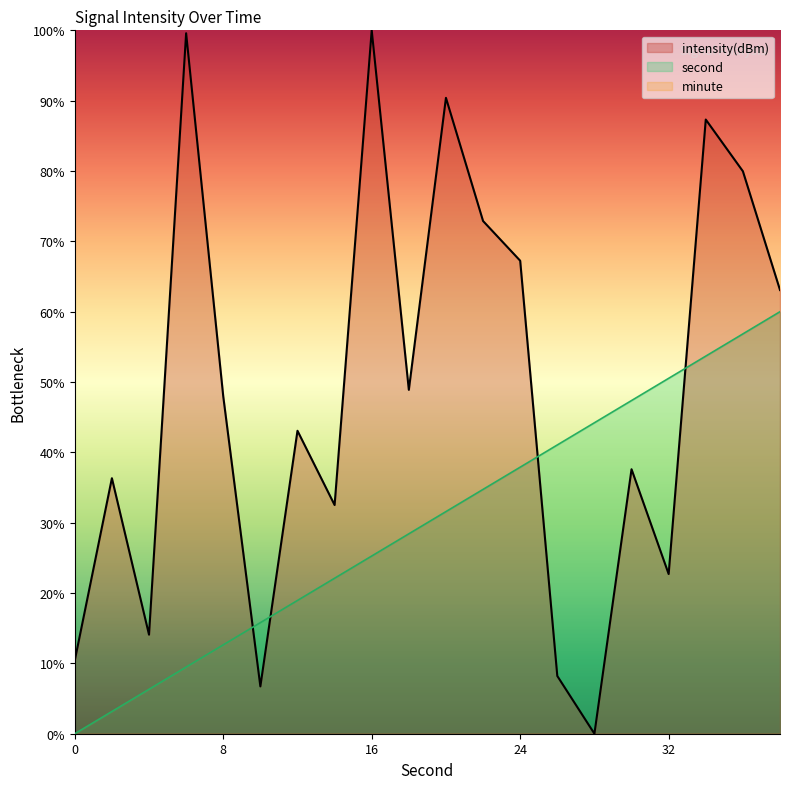

Rank the series at 36 from lowest to highest value.

second_scaled, intensity(dBm)